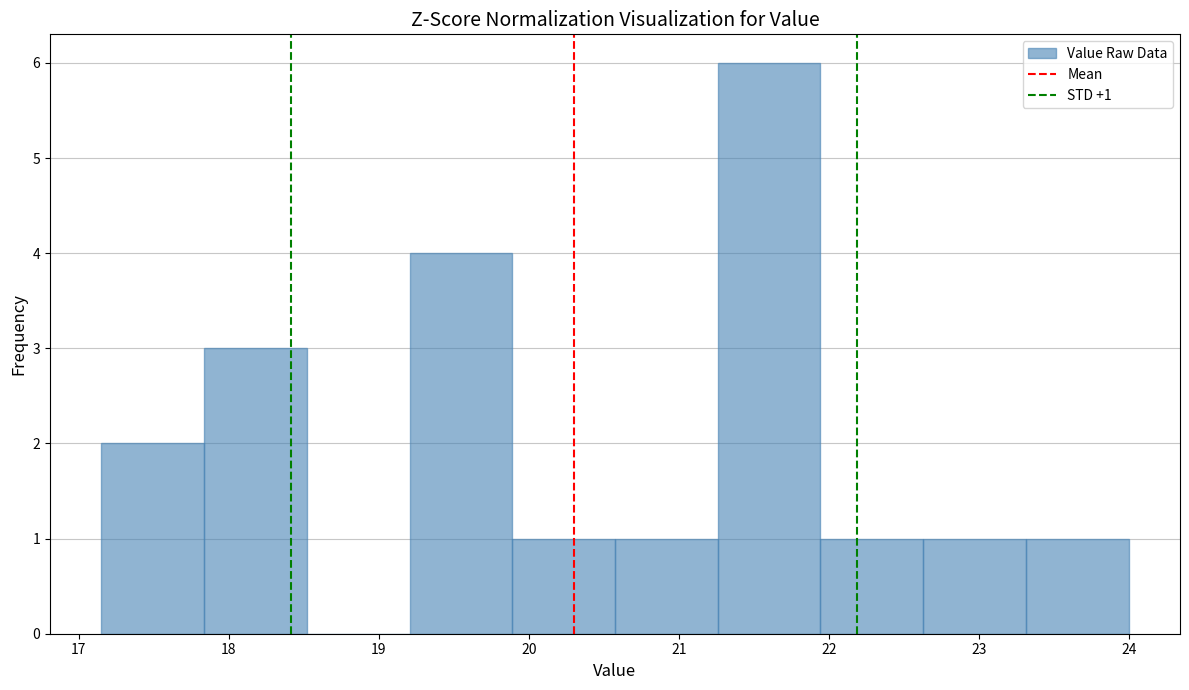

Over which range of the x-axis is the bar tallest?

21.3 to 21.9